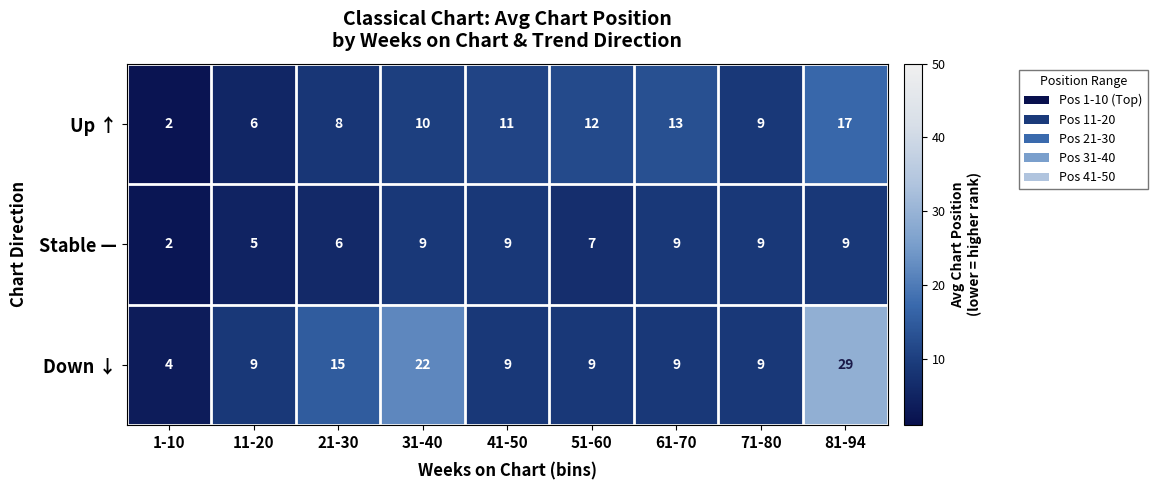

Reading left to right, what are all the values shown in this chart?

Up ↑: 1-10=2	11-20=6	21-30=8	31-40=10	41-50=11	51-60=12	61-70=13	71-80=9	81-94=17
Stable —: 1-10=2	11-20=5	21-30=6	31-40=9	41-50=9	51-60=7	61-70=9	71-80=9	81-94=9
Down ↓: 1-10=4	11-20=9	21-30=15	31-40=22	41-50=9	51-60=9	61-70=9	71-80=9	81-94=29